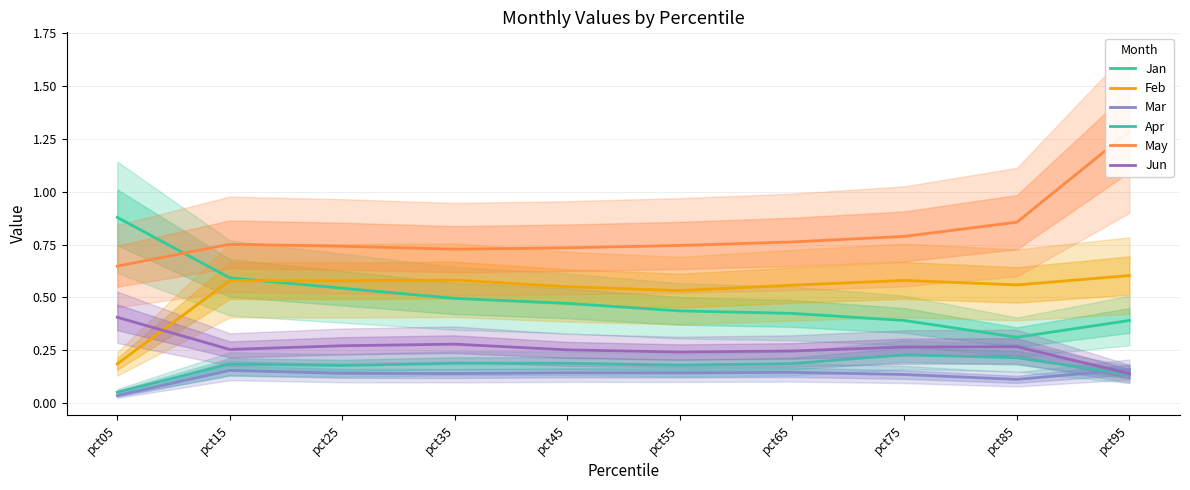

The value of Mar at pct65 is 0.1. True or false?

True